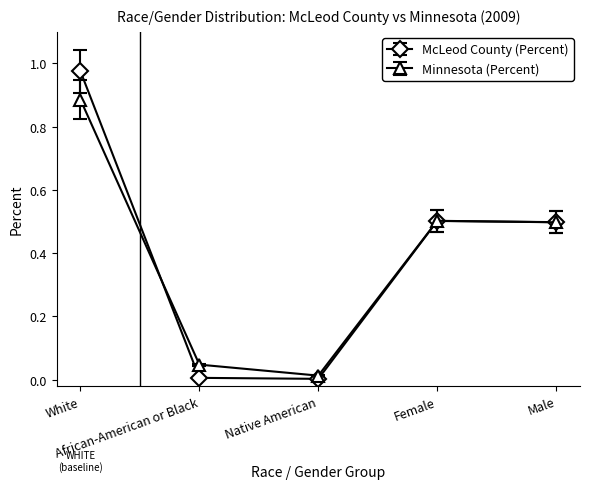

What are all the series names shown in the legend?

McLeod County (Percent), Minnesota (Percent)